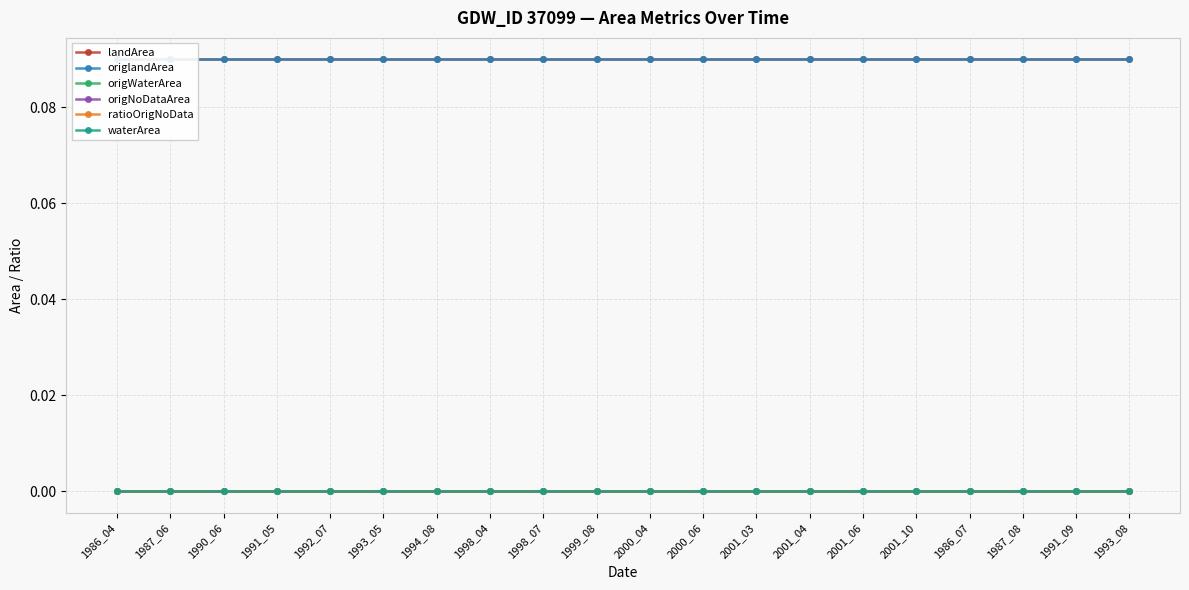

Reading right to left, list all the values displayed in this chart.

landArea: 1993_08=0.1	1991_09=0.1	1987_08=0.1	1986_07=0.1	2001_10=0.1	2001_06=0.1	2001_04=0.1	2001_03=0.1	2000_06=0.1	2000_04=0.1	1999_08=0.1	1998_07=0.1	1998_04=0.1	1994_08=0.1	1993_05=0.1	1992_07=0.1	1991_05=0.1	1990_06=0.1	1987_06=0.1	1986_04=0.1
origlandArea: 1993_08=0.1	1991_09=0.1	1987_08=0.1	1986_07=0.1	2001_10=0.1	2001_06=0.1	2001_04=0.1	2001_03=0.1	2000_06=0.1	2000_04=0.1	1999_08=0.1	1998_07=0.1	1998_04=0.1	1994_08=0.1	1993_05=0.1	1992_07=0.1	1991_05=0.1	1990_06=0.1	1987_06=0.1	1986_04=0.1
origWaterArea: 1993_08=0.0	1991_09=0.0	1987_08=0.0	1986_07=0.0	2001_10=0.0	2001_06=0.0	2001_04=0.0	2001_03=0.0	2000_06=0.0	2000_04=0.0	1999_08=0.0	1998_07=0.0	1998_04=0.0	1994_08=0.0	1993_05=0.0	1992_07=0.0	1991_05=0.0	1990_06=0.0	1987_06=0.0	1986_04=0.0
origNoDataArea: 1993_08=0.0	1991_09=0.0	1987_08=0.0	1986_07=0.0	2001_10=0.0	2001_06=0.0	2001_04=0.0	2001_03=0.0	2000_06=0.0	2000_04=0.0	1999_08=0.0	1998_07=0.0	1998_04=0.0	1994_08=0.0	1993_05=0.0	1992_07=0.0	1991_05=0.0	1990_06=0.0	1987_06=0.0	1986_04=0.0
ratioOrigNoData: 1993_08=0.0	1991_09=0.0	1987_08=0.0	1986_07=0.0	2001_10=0.0	2001_06=0.0	2001_04=0.0	2001_03=0.0	2000_06=0.0	2000_04=0.0	1999_08=0.0	1998_07=0.0	1998_04=0.0	1994_08=0.0	1993_05=0.0	1992_07=0.0	1991_05=0.0	1990_06=0.0	1987_06=0.0	1986_04=0.0
waterArea: 1993_08=0.0	1991_09=0.0	1987_08=0.0	1986_07=0.0	2001_10=0.0	2001_06=0.0	2001_04=0.0	2001_03=0.0	2000_06=0.0	2000_04=0.0	1999_08=0.0	1998_07=0.0	1998_04=0.0	1994_08=0.0	1993_05=0.0	1992_07=0.0	1991_05=0.0	1990_06=0.0	1987_06=0.0	1986_04=0.0